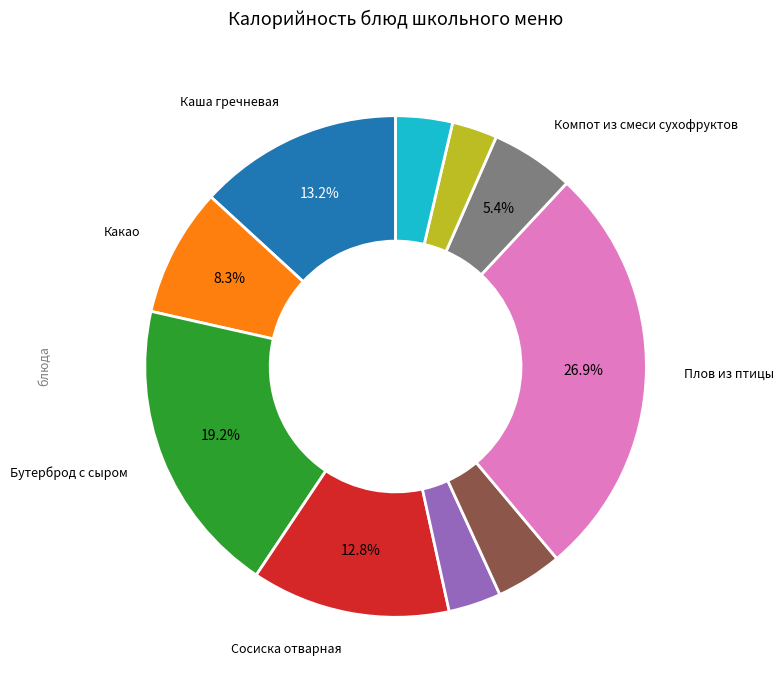

To the nearest percent, what is the difference between the largest and smallest slice percentages?

24%